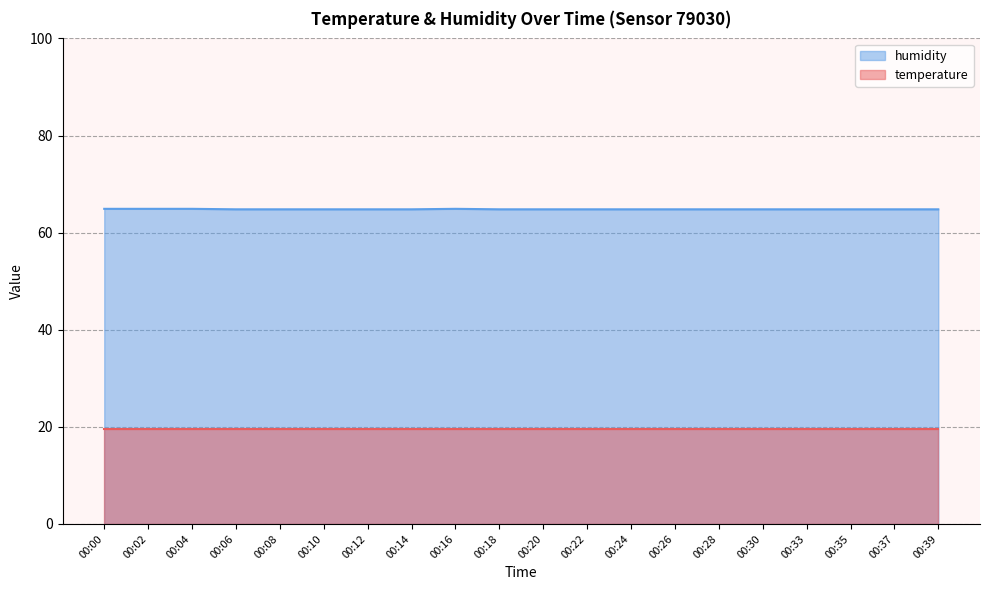

What is the spread (max minus min) of values at 00:12?

45.2